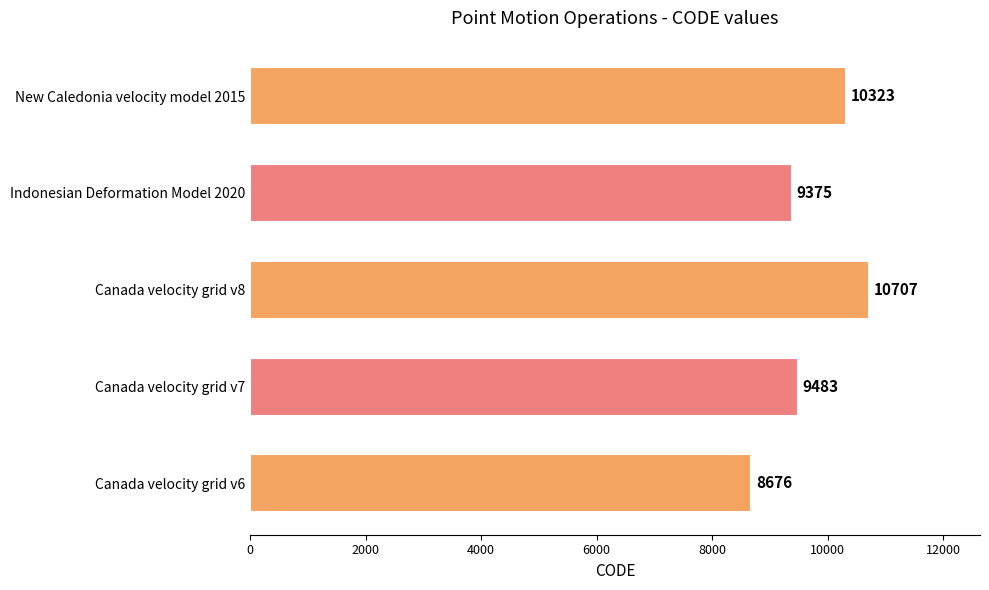

Between New Caledonia velocity model 2015 and Indonesian Deformation Model 2020, which is larger?

New Caledonia velocity model 2015